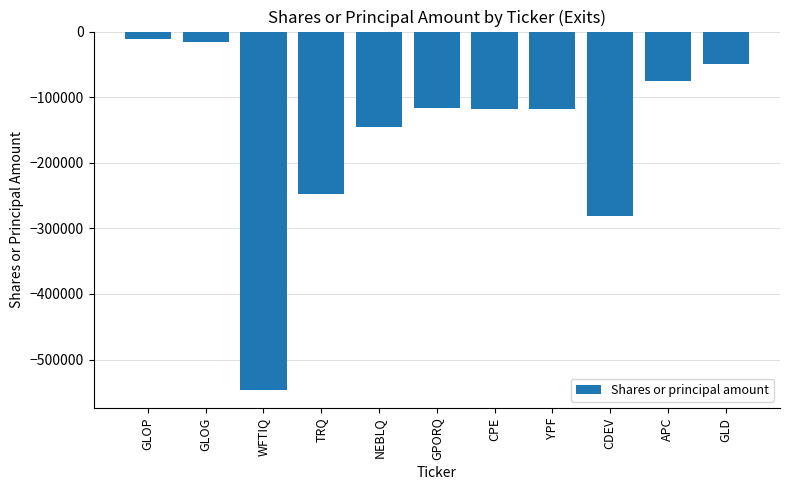

How many categories are shown in the chart?

11